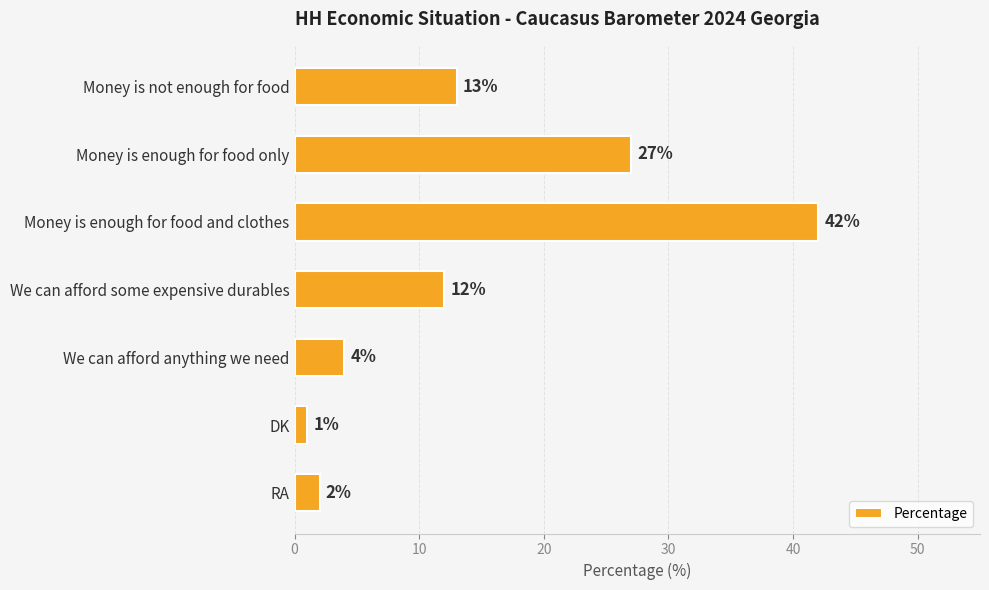

Count the number of data series in this chart.

1